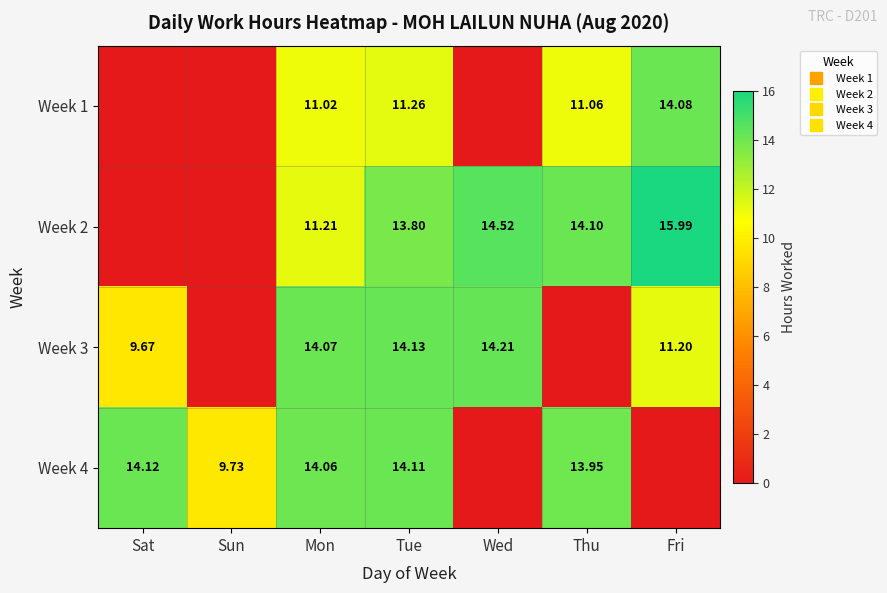

Is it true that Week 4 equals 24.6 at Thu?

False